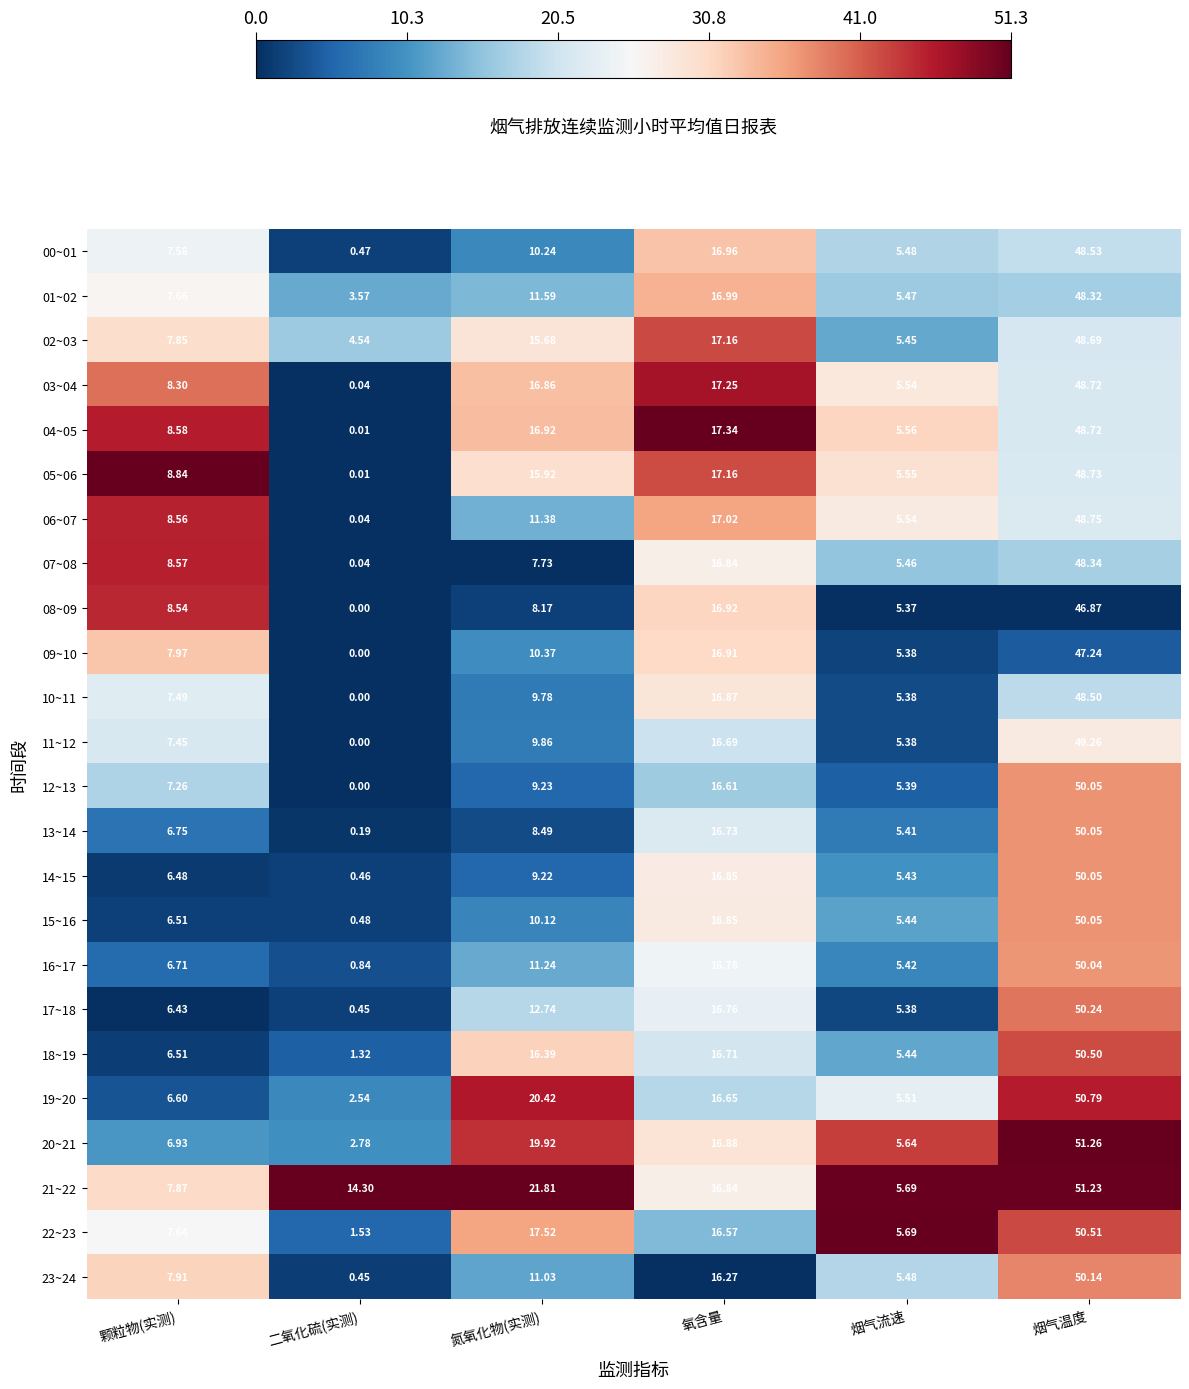

List the labels in order of 05~06 value, largest first.

烟气温度, 氧含量, 氮氧化物(实测), 颗粒物(实测), 烟气流速, 二氧化硫(实测)